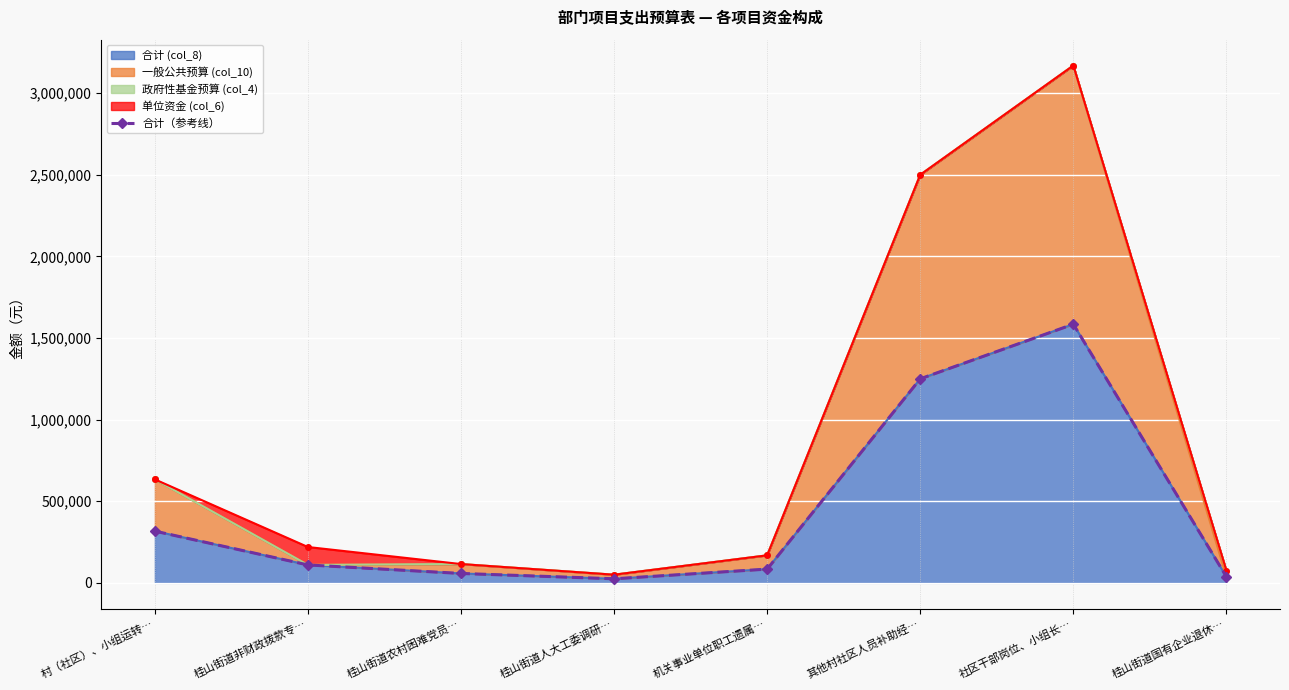

How many interior local valleys (lower than both neighbors) does the data have?

1